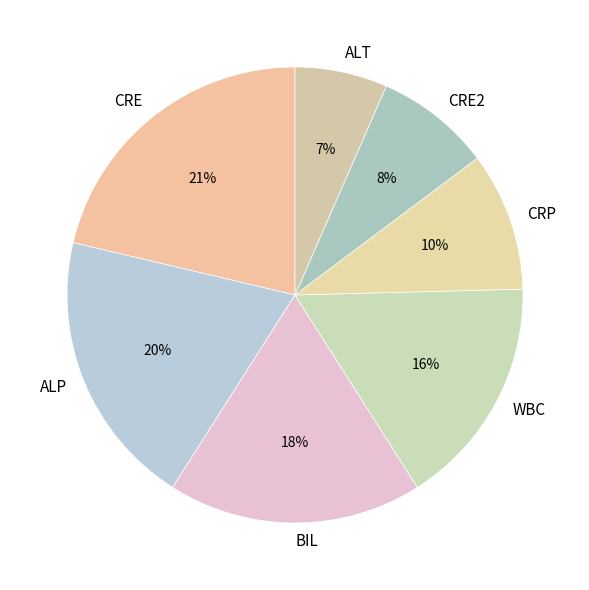

Combined, do CRP and BIL account for over 50%?

No